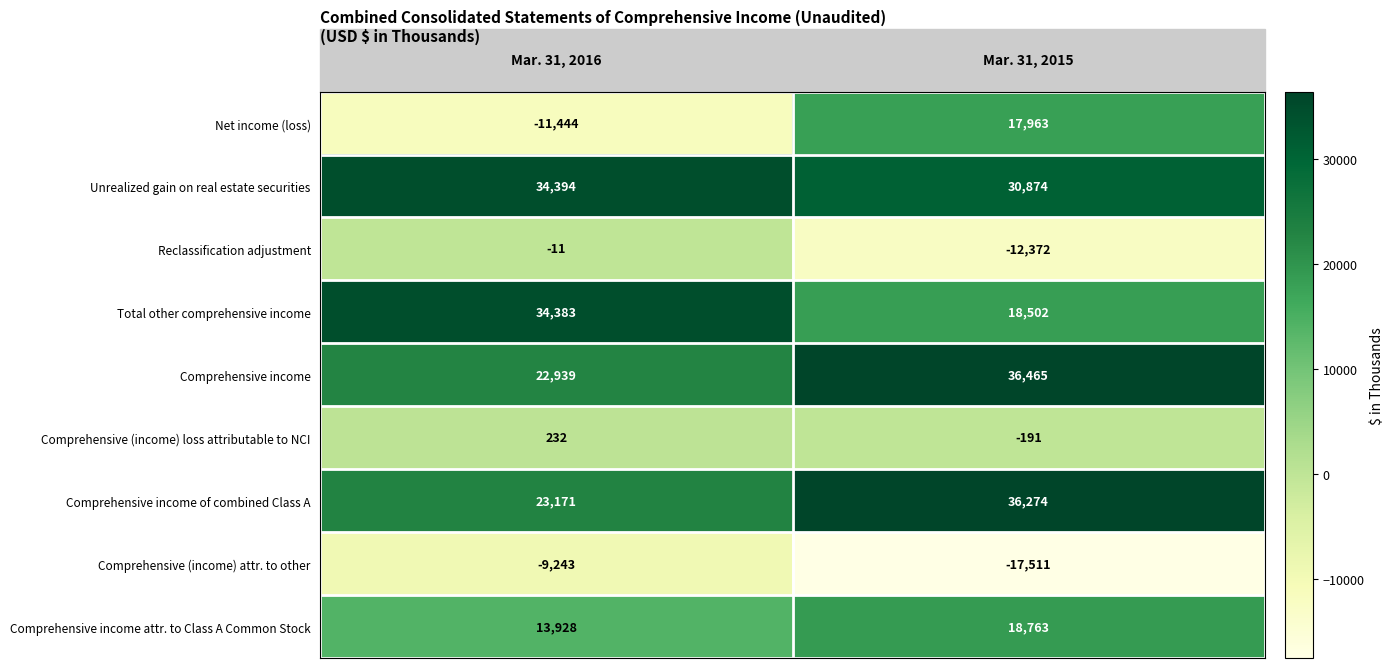

What is the average value of the Comprehensive income attr. to Class A Common Stock series?

16346